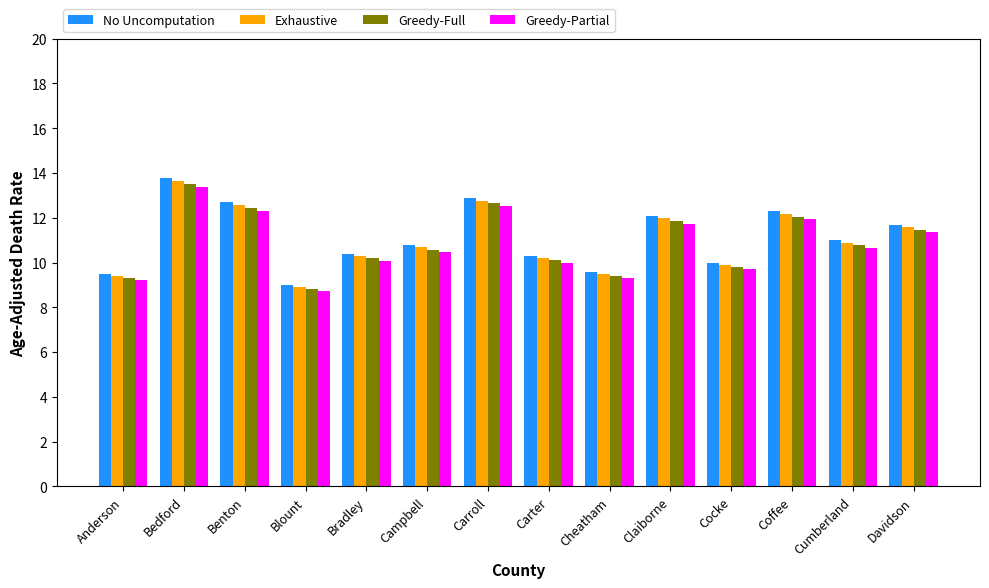

What is the average value of the No Uncomputation series?

11.2